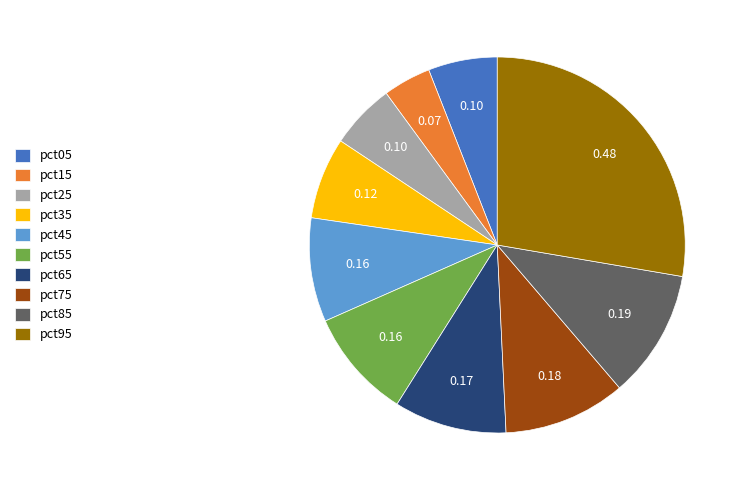

How many segments does this pie chart have?

10